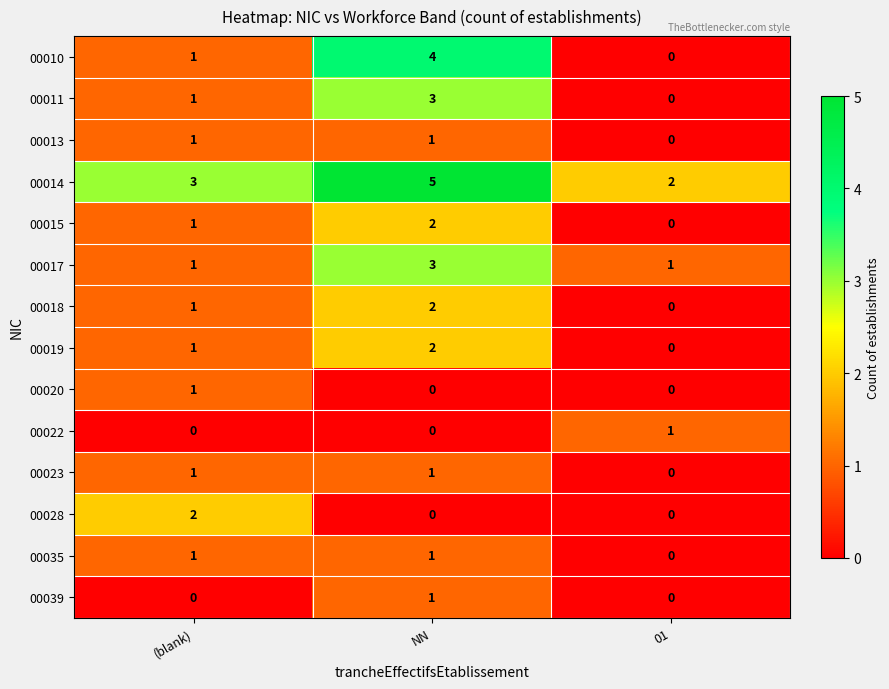

Rank the categories by 00011 value from highest to lowest.

NN, (blank), 01